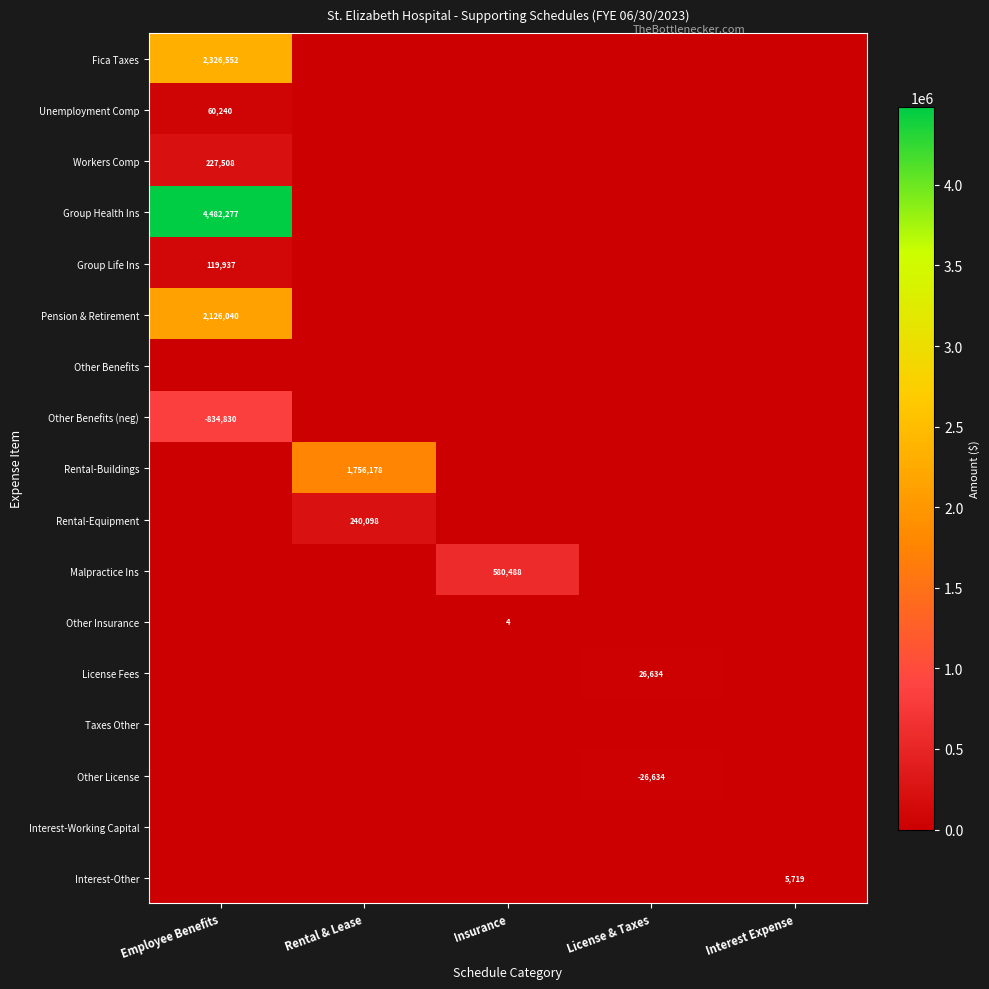

True or false: License Fees has a value of 15478 at License & Taxes.

False